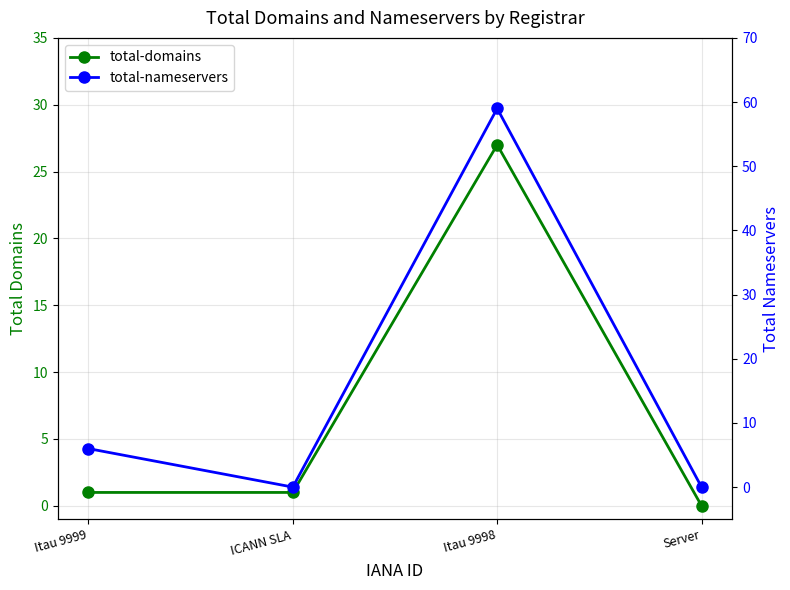

What is the label of the 1st point from the right?

Server